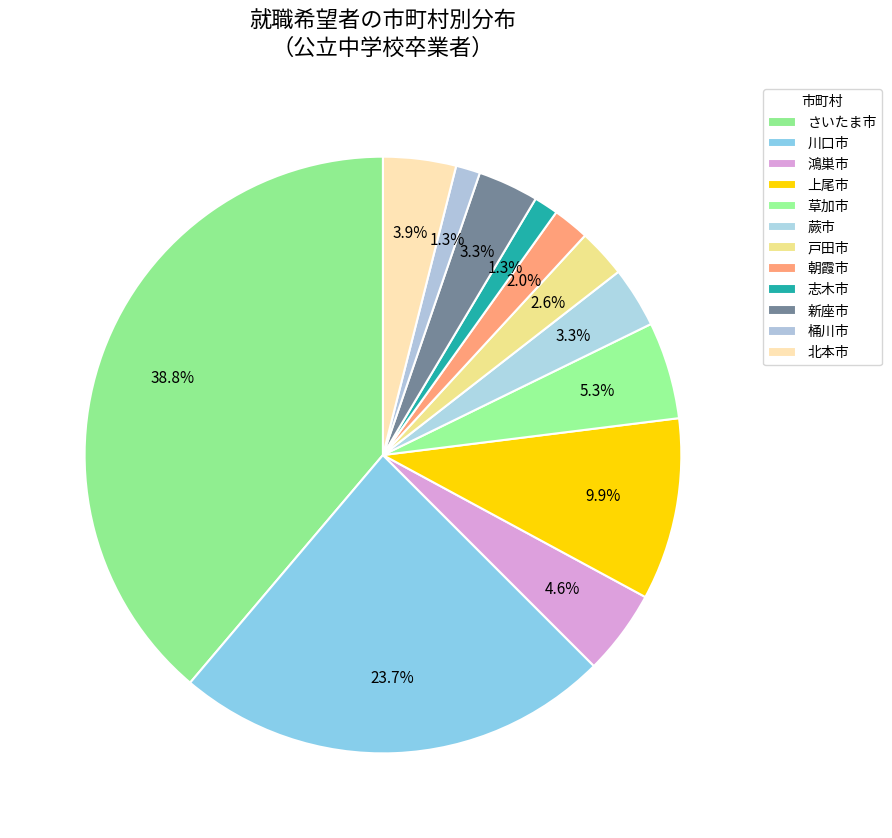

To the nearest percent, what percentage of the pie is 蕨市?

3%